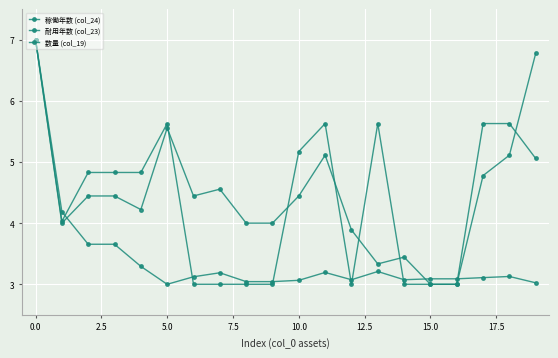

How many lines are shown in the chart?

3